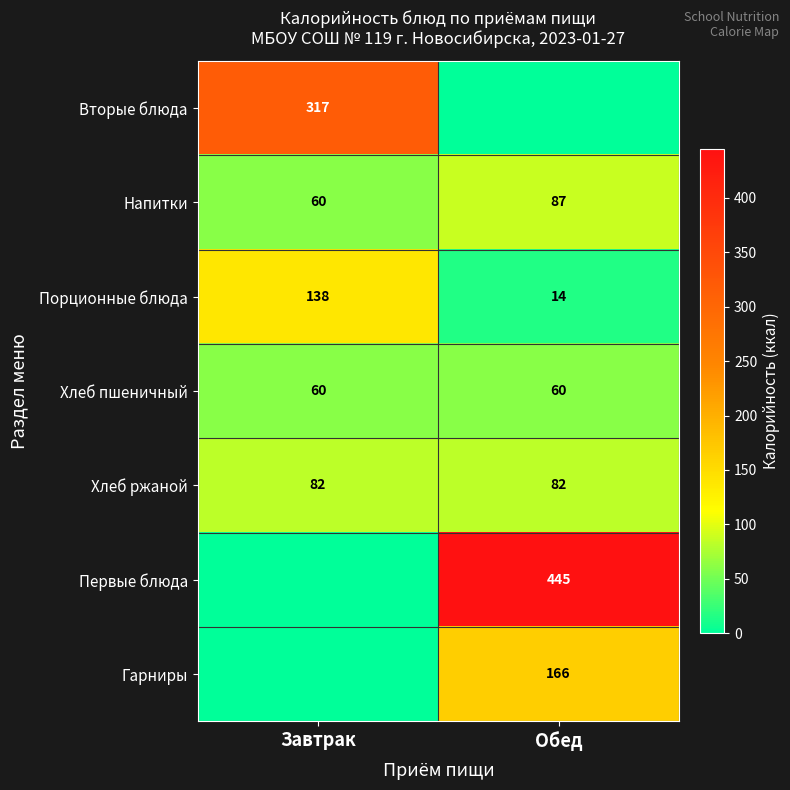

The Напитки series shows 87 at Обед. True or false?

True